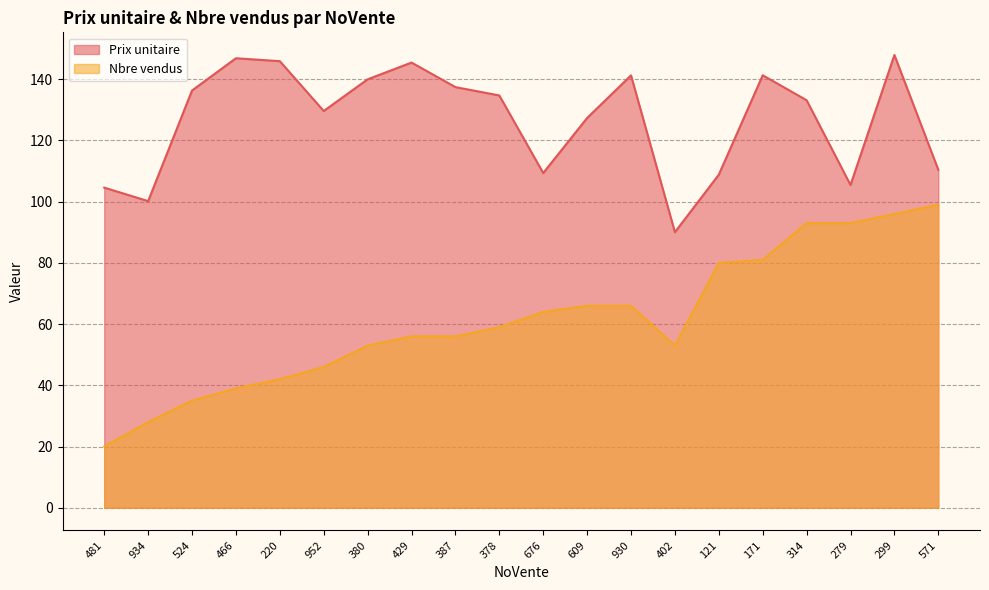

True or false: Nbre vendus has more than 1 points higher than both neighbors.

False